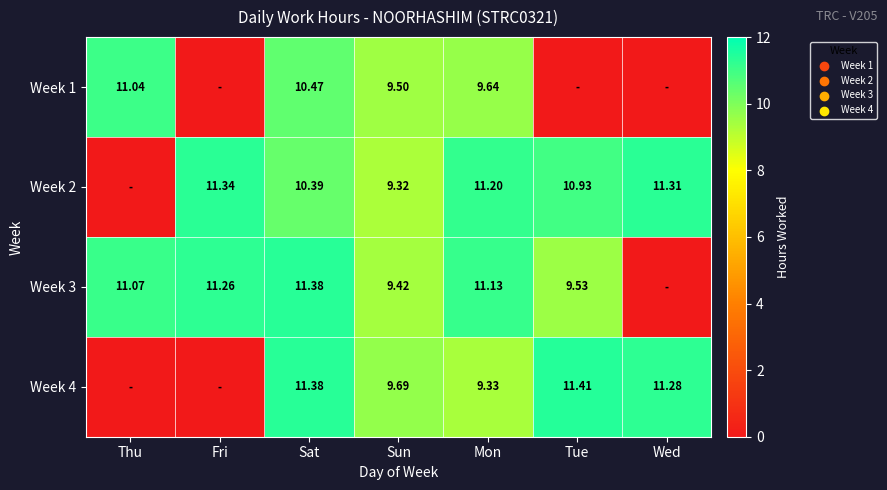

Rank the categories by Week 3 value from lowest to highest.

Wed, Sun, Tue, Thu, Mon, Fri, Sat